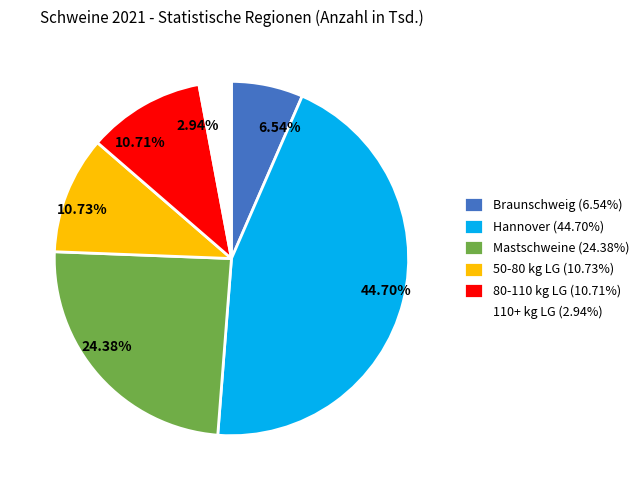

Is there a majority slice in this chart?

No